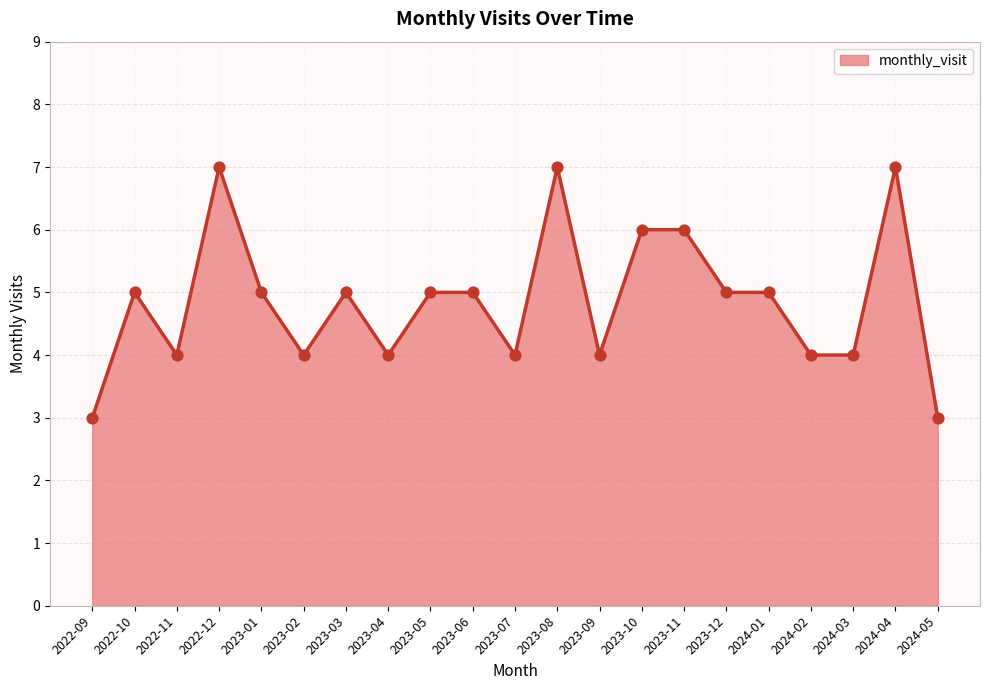

Which has a higher value, 2024-04 or 2023-04?

2024-04